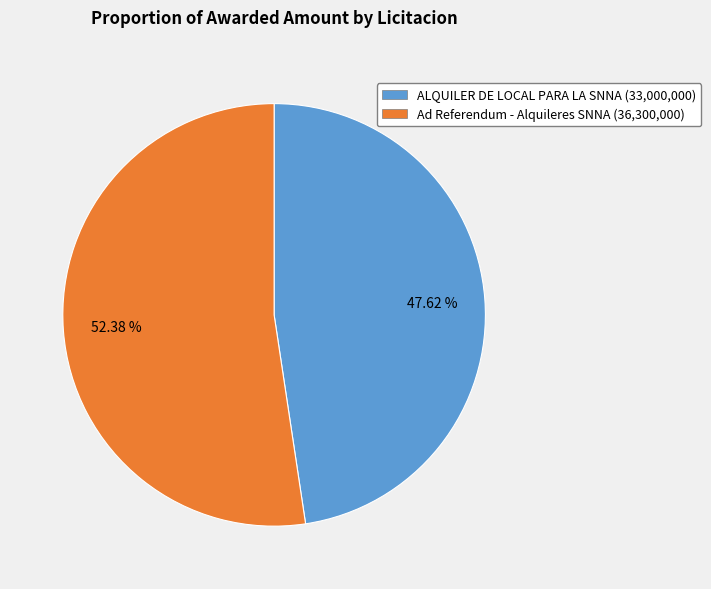

Is there any slice that represents more than half of the pie?

Yes